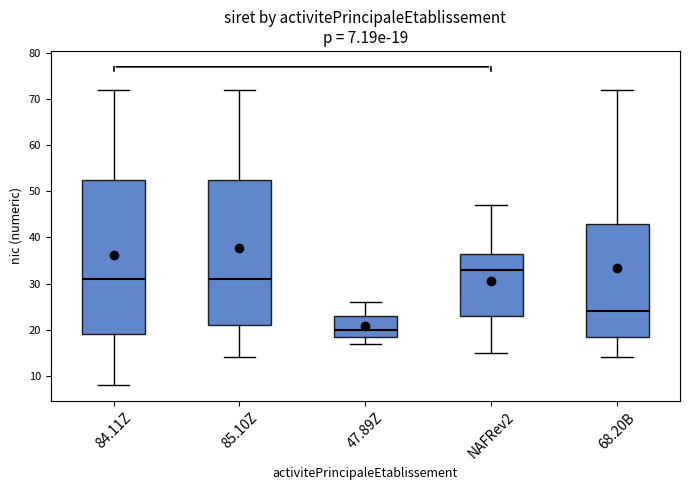

Which box is the tallest, from its lower edge to its upper edge?

84.11Z